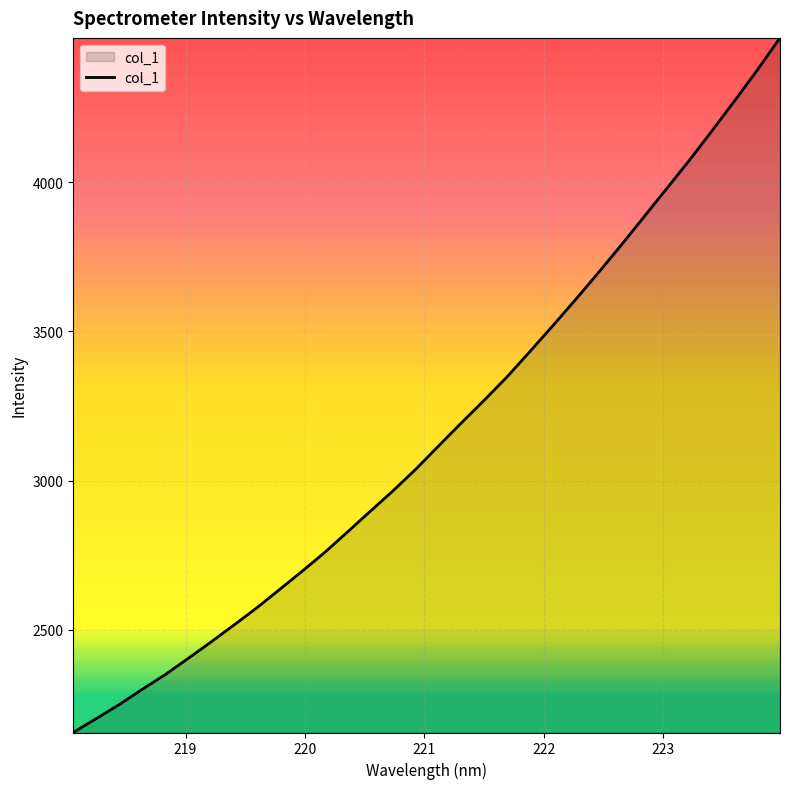

True or false: the data has more than 2 interior local peaks.

False